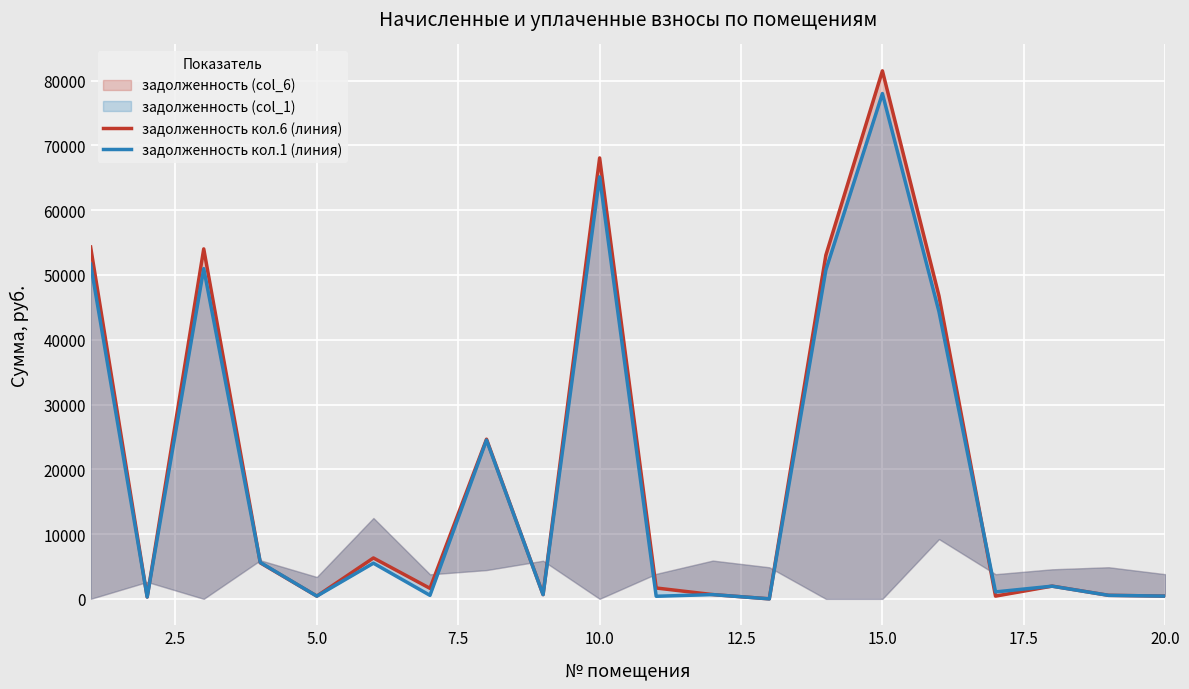

True or false: задолженность кол.1 (линия) has more than 0 points higher than both neighbors.

True